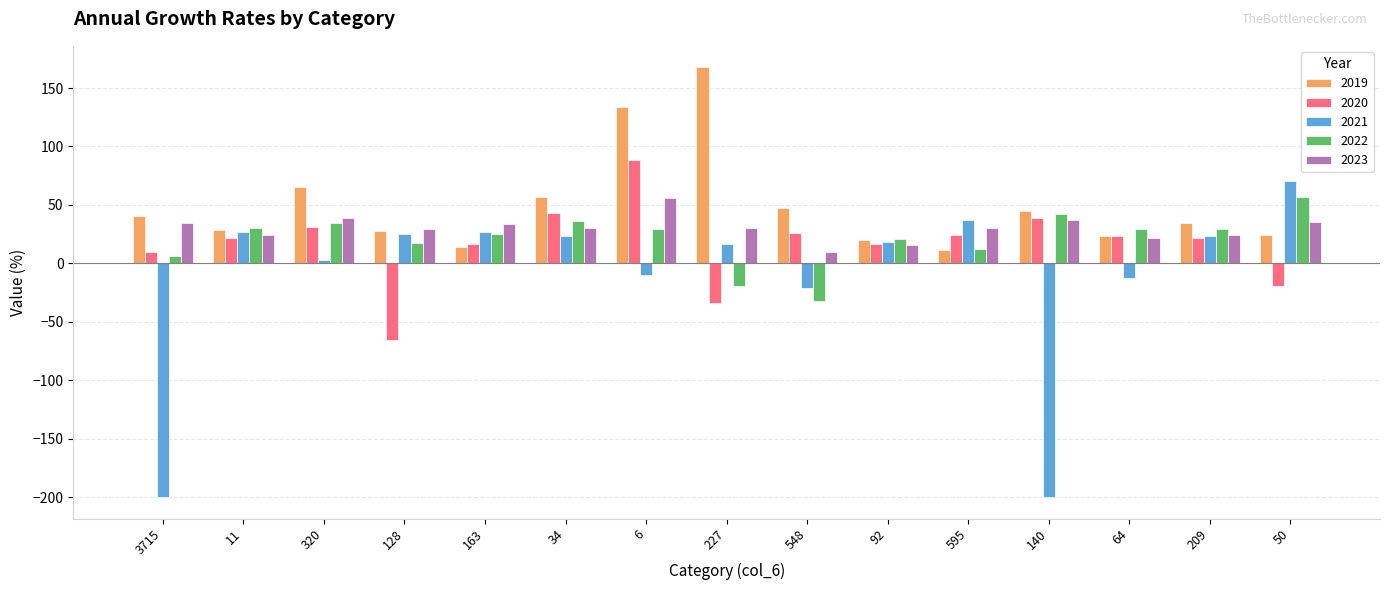

What is the difference between the maximum and minimum values in the 2019 series?

156.2